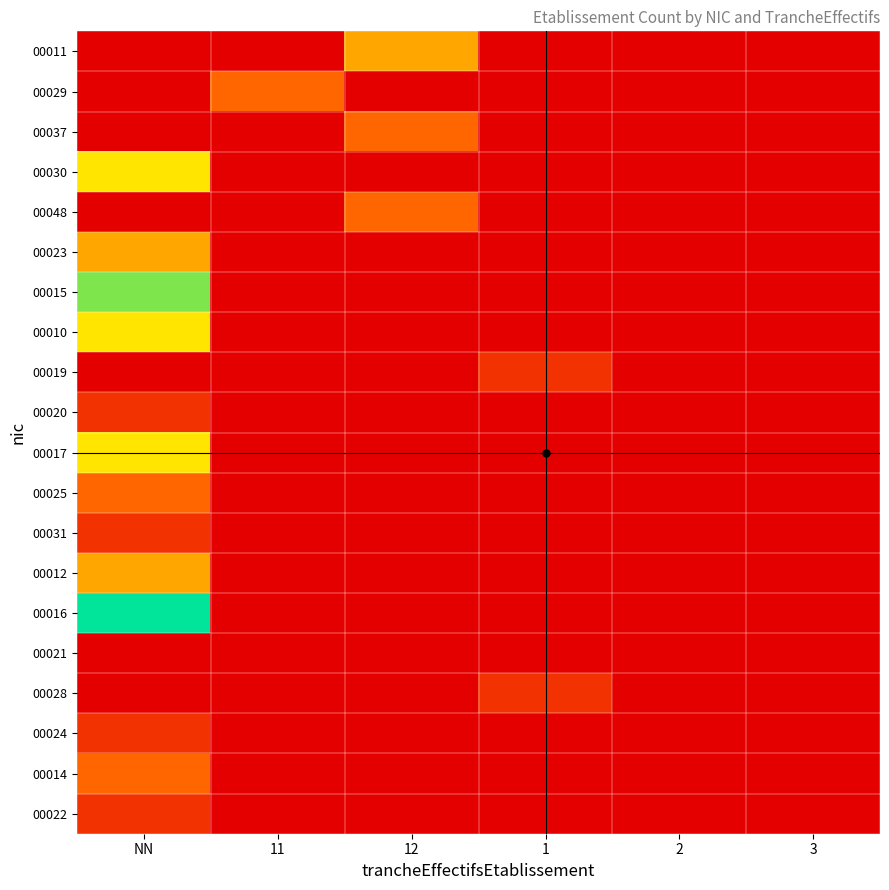

Which series has the largest total across all categories?

00016